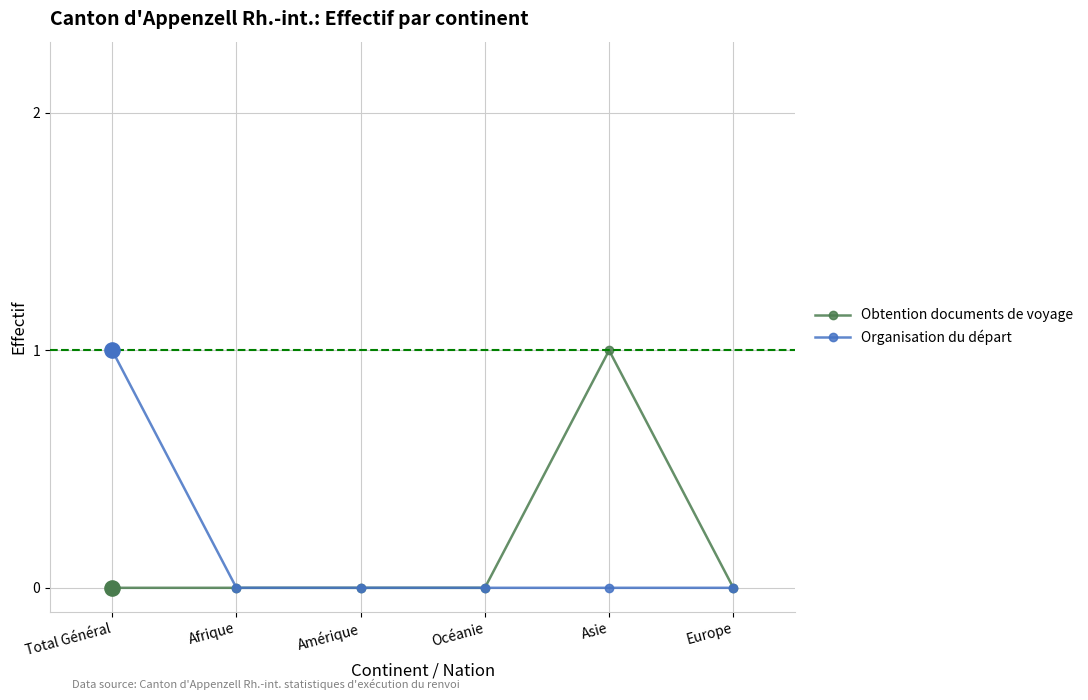

Is the value of Obtention documents de voyage at Asie greater than the value of Organisation du départ at Amérique?

Yes